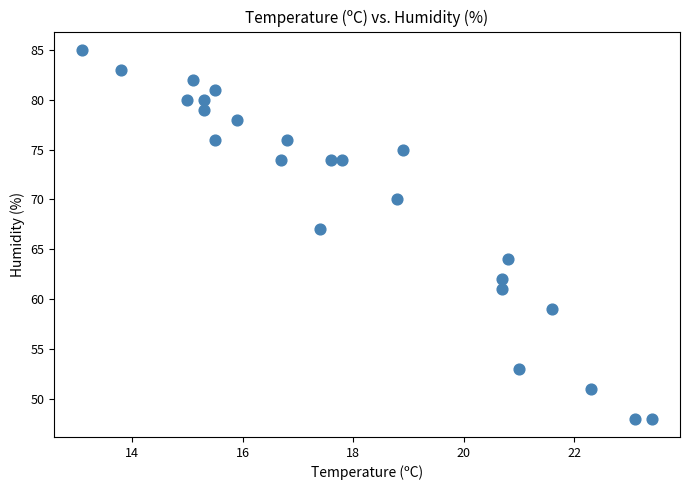

What Y value in the scatter plot is closest to 66?

67